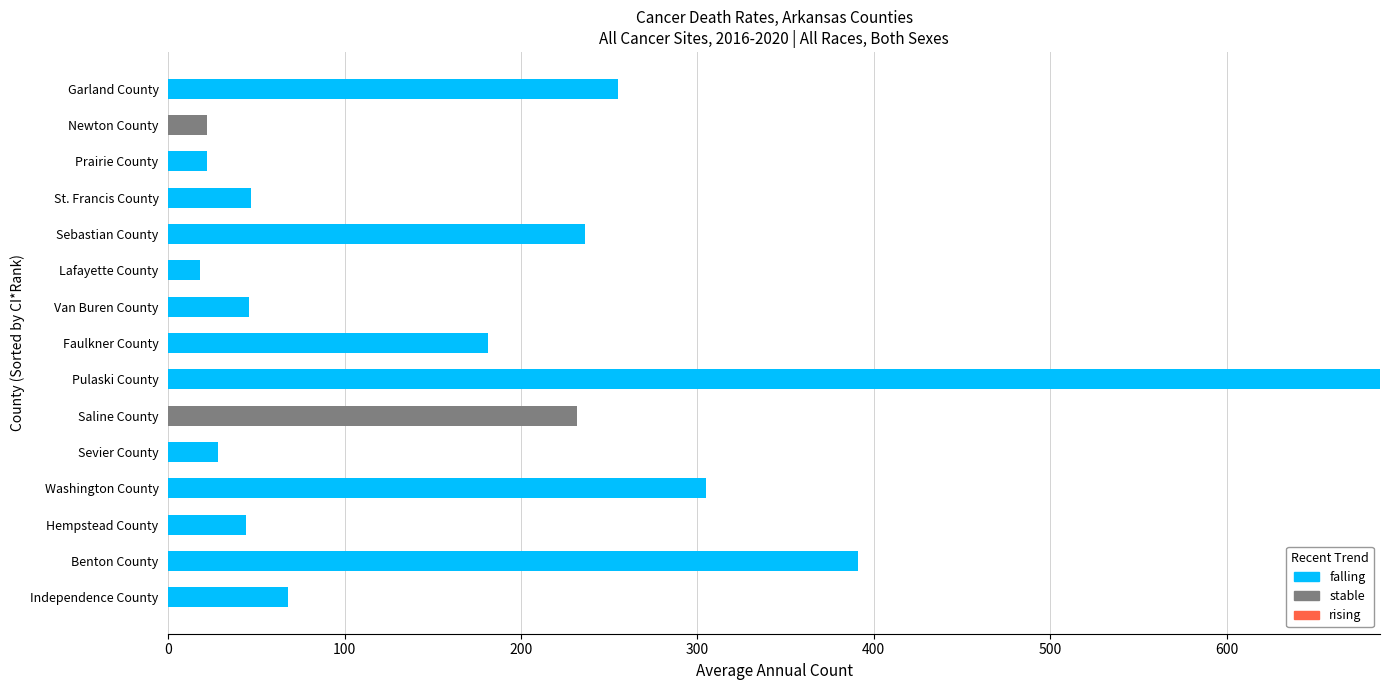

The value of falling at Hempstead County is 44. True or false?

True